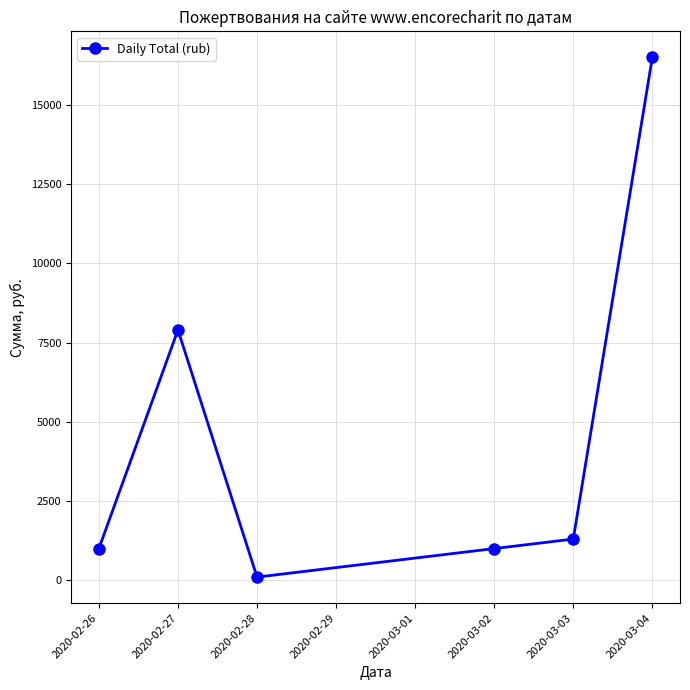

Approximately how many times larger is the value at 2020-02-28 compared to 2020-02-26?

0.1